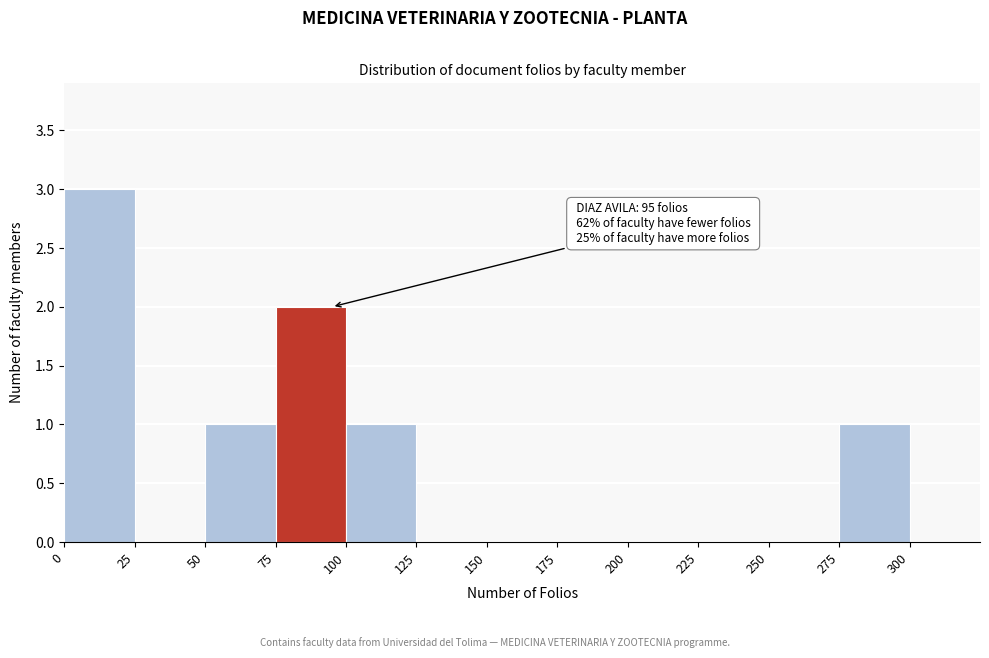

Which range on the x-axis has the tallest bar?

0 to 25